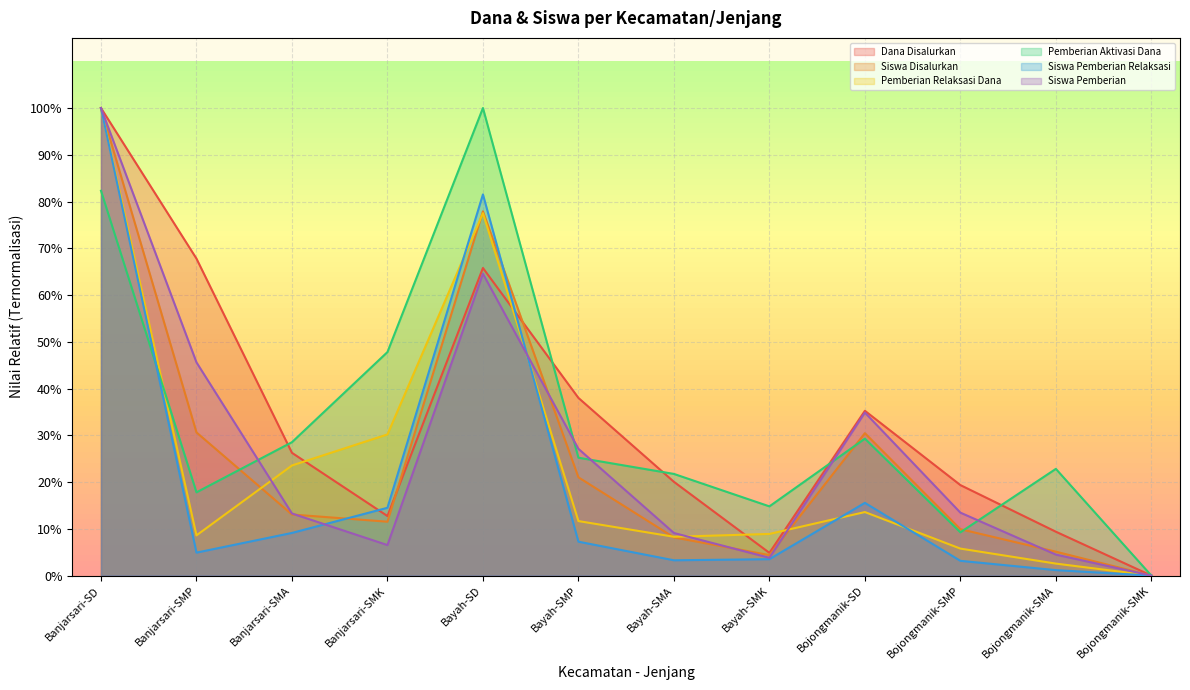

What is the value of the Dana Disalurkan point at the 9th from the left?

0.4